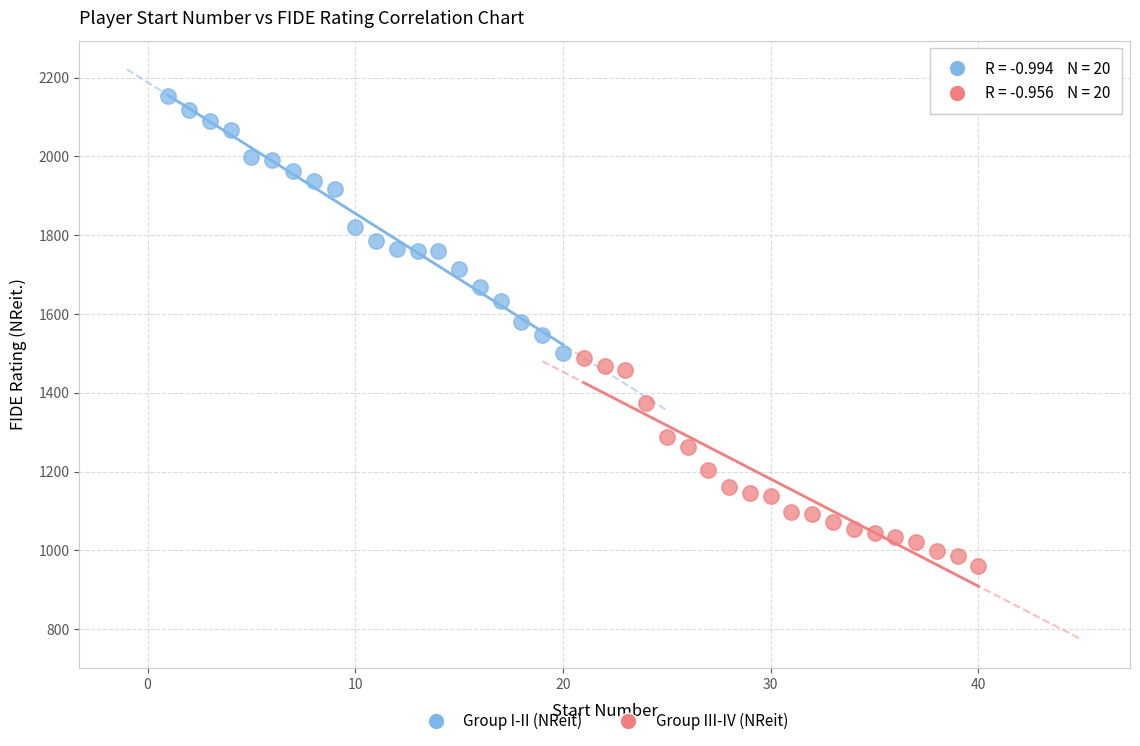

Which series has the largest Y range (max minus min)?

Group I-II (NReit)